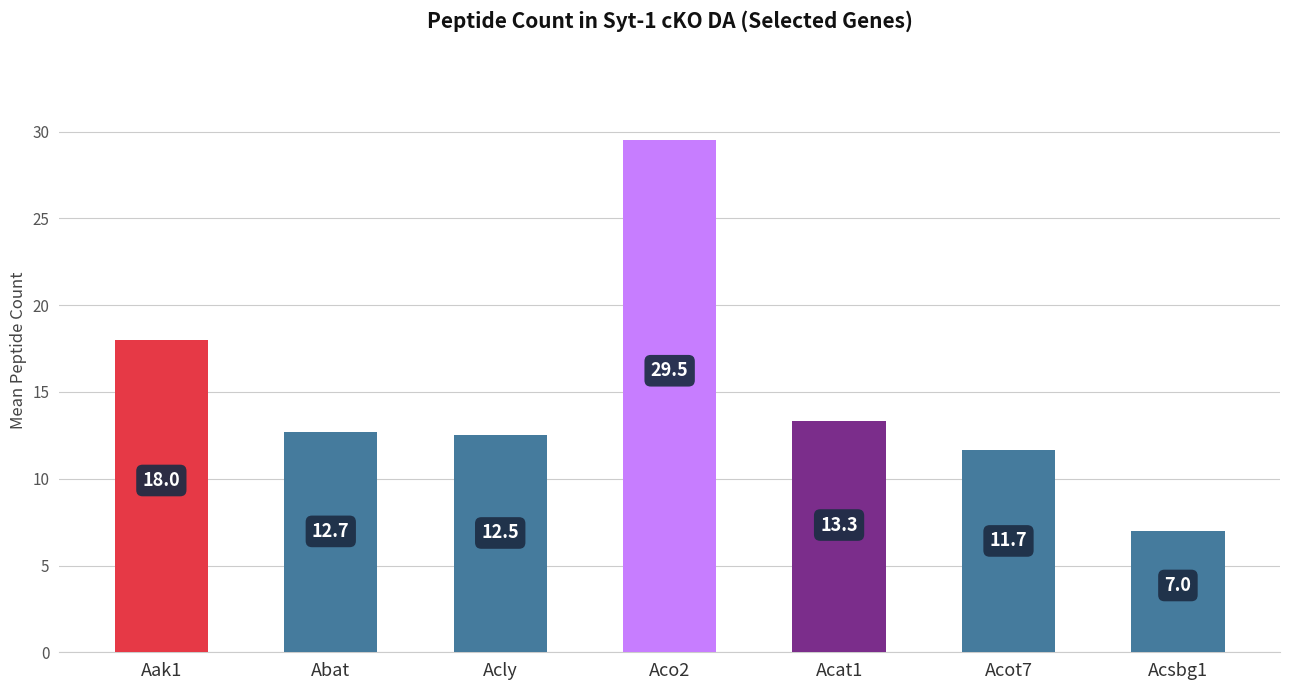

What is the value of the 5th bar from the left?

13.3